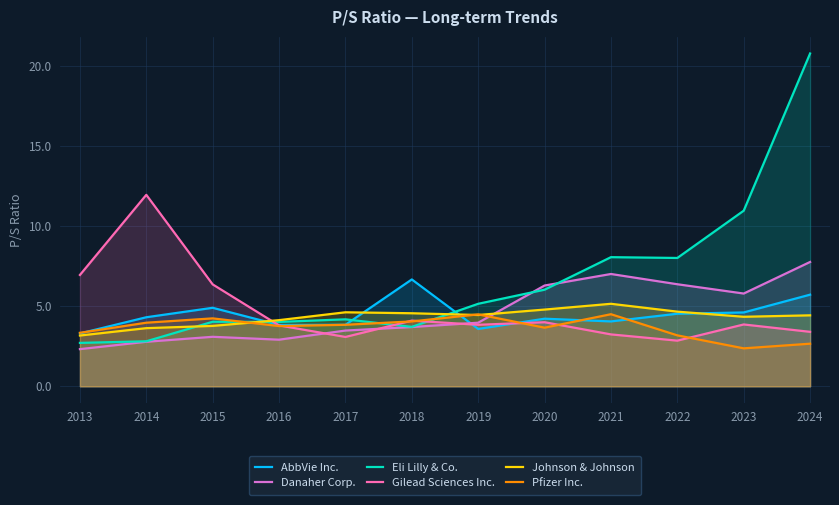

At how many categories does at least one series exceed 8?

5